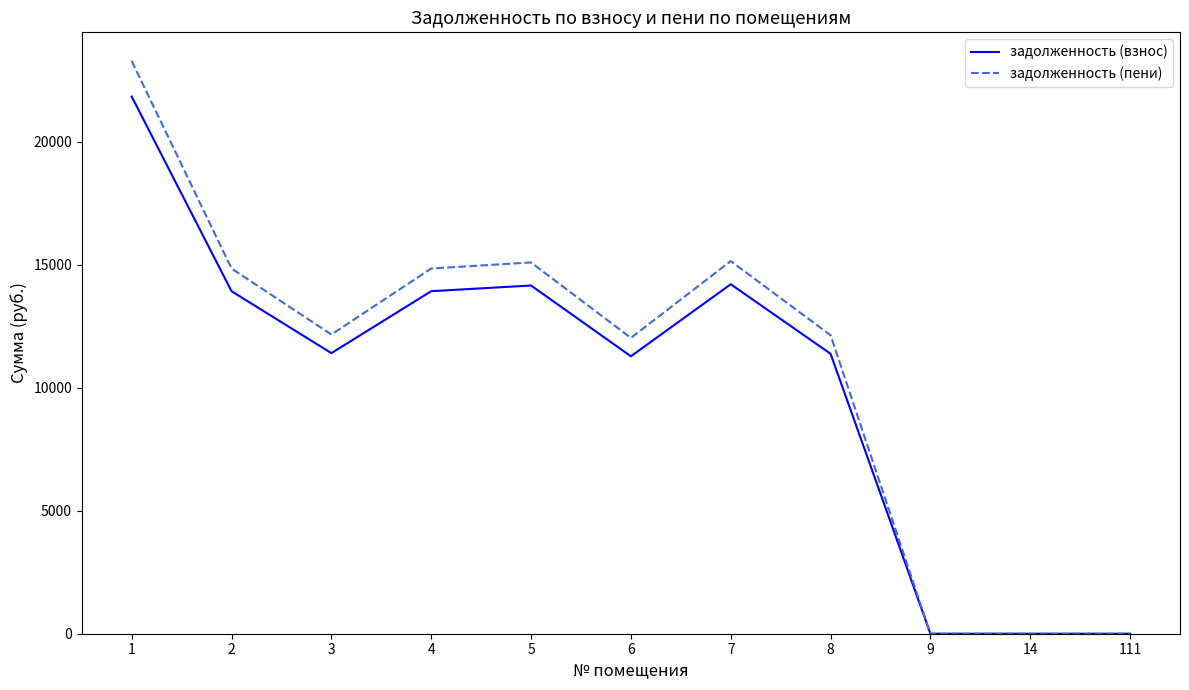

True or false: задолженность (пени) has a value of 9938.6 at 14.

False